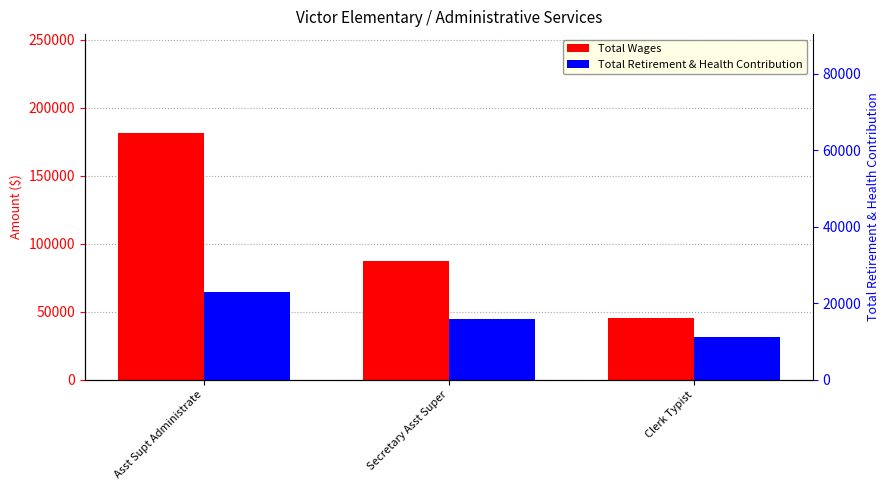

How many values in the Total Retirement & Health Contribution series exceed 44679?

1